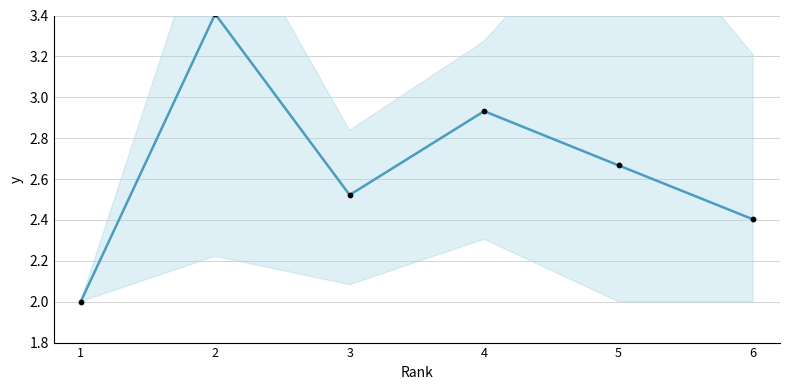

At which category is the sum across all series the highest?

2